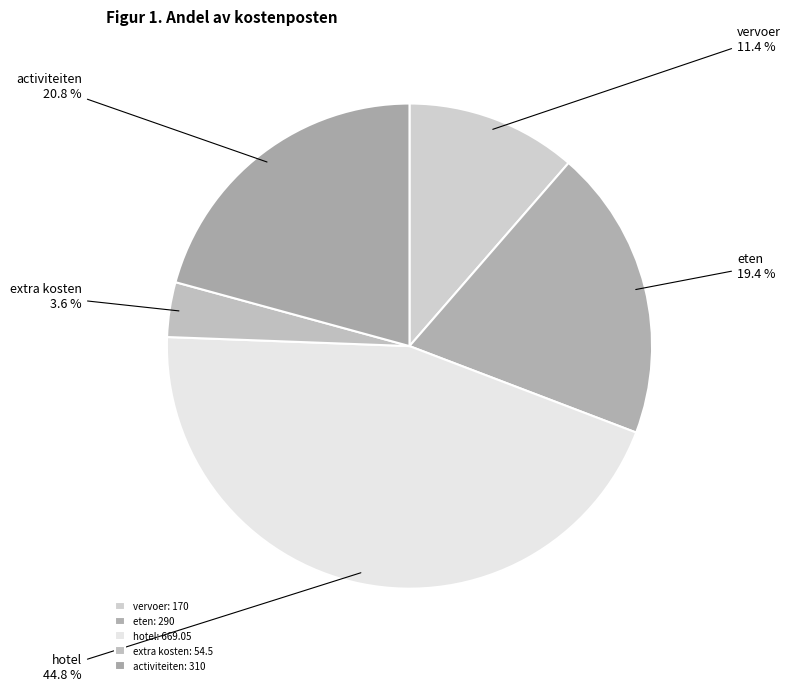

What portion of the pie excludes extra kosten?

96.4%